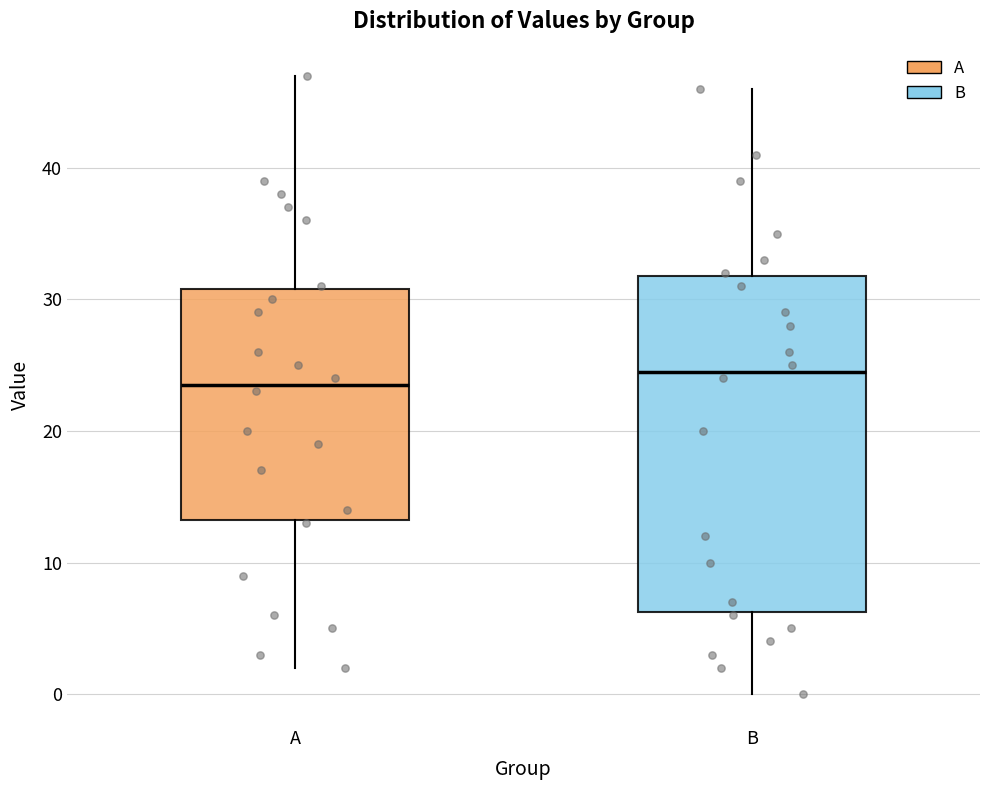

Reading left to right, transcribe this box plot: for each box, give where its median line is, the range the box spans, and where its two whiskers end, as read against the y-axis. The values are not printed on the chart, so give them approximately, as read against the axis.

A: median 24, box 13 to 31, whiskers 2 to 47
B: median 25, box 6 to 32, whiskers 0 to 46